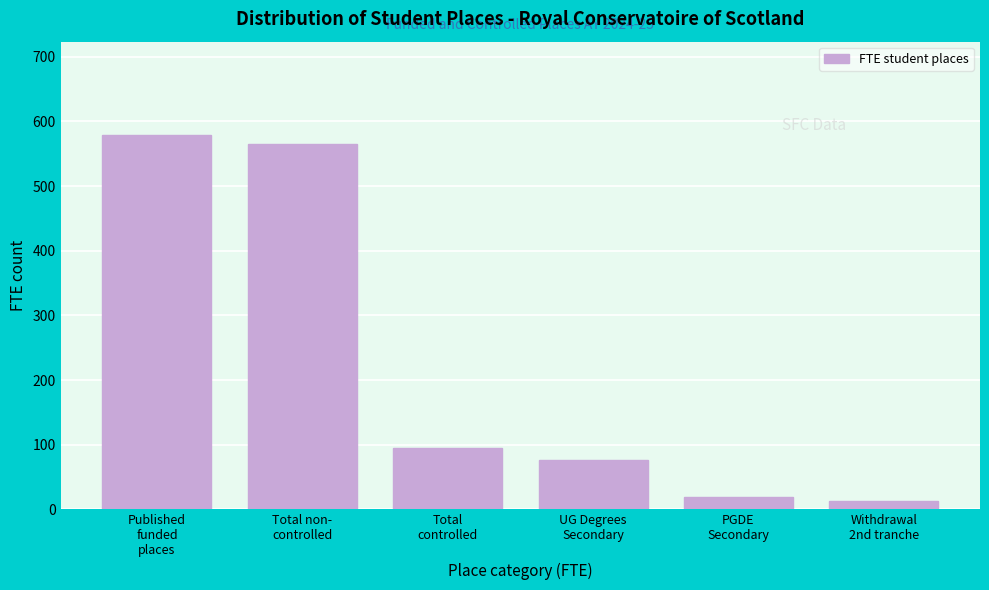

Reading left to right, what are all the values shown in this chart?

578.7	565.6	94.4	76.0	18.4	13.1